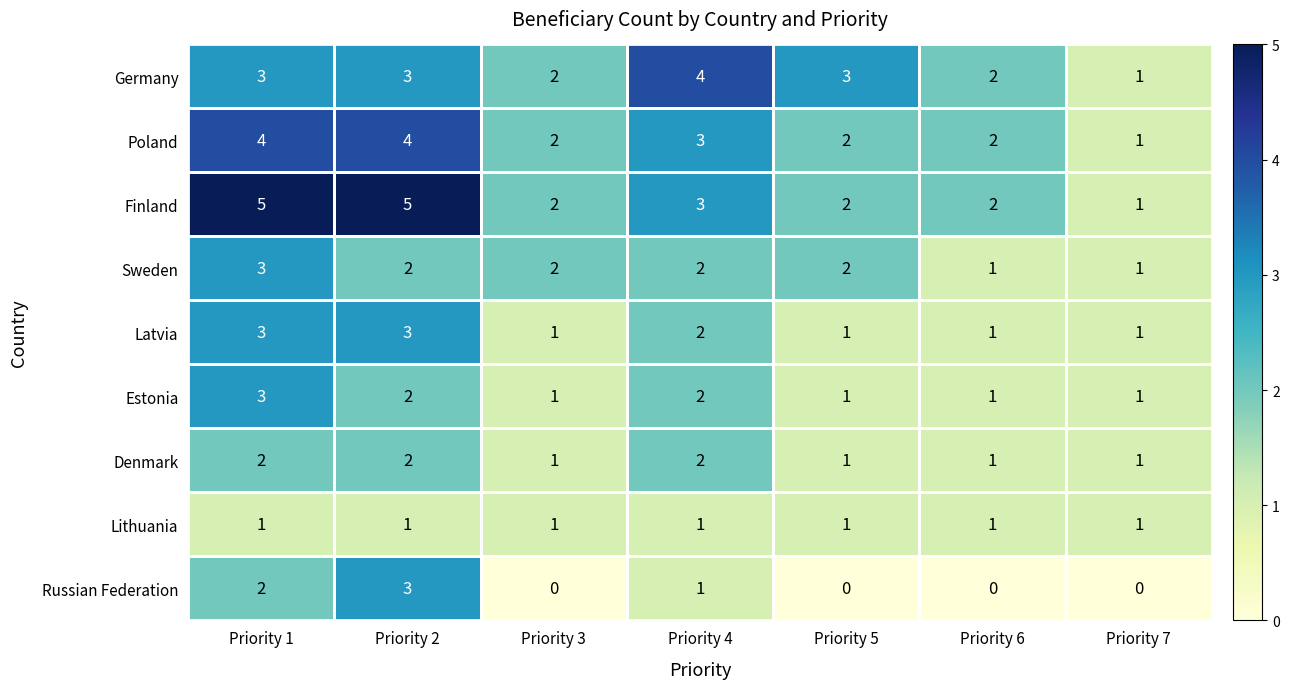

What is the difference between the maximum and minimum values in the Poland series?

3